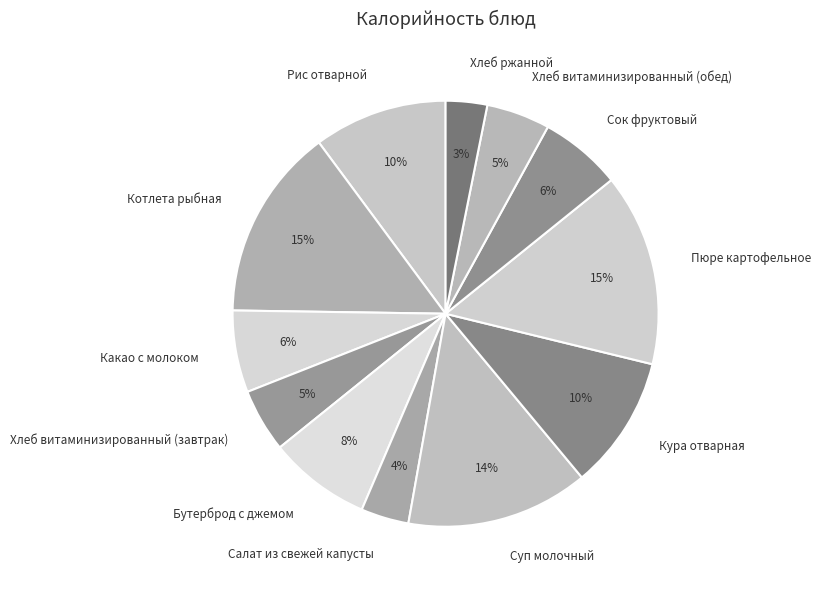

To the nearest percent, what is the average slice percentage?

8%